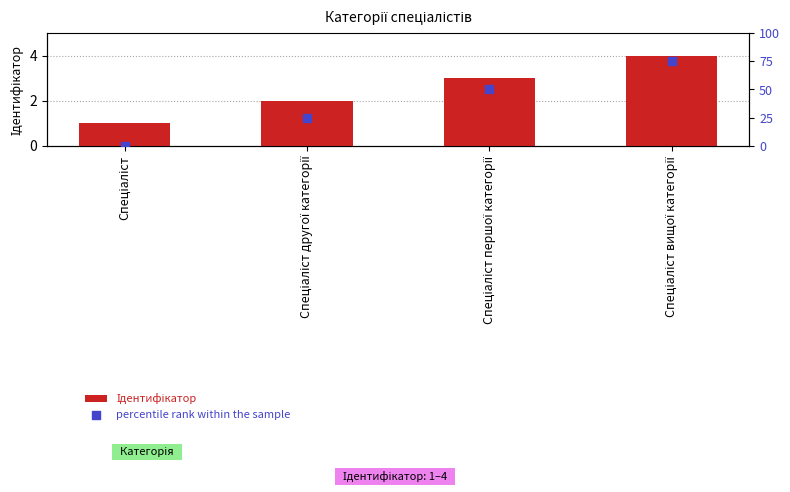

What are all the series names shown in the legend?

Ідентифікатор, percentile rank within the sample